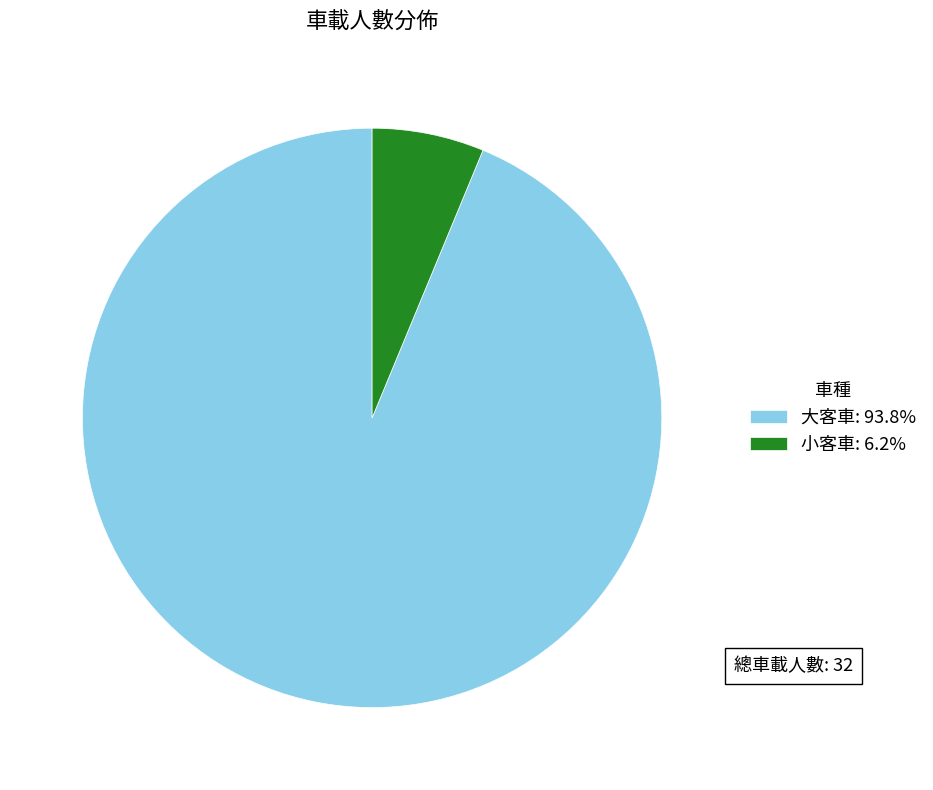

Rank the categories by value from lowest to highest.

小客車, 大客車